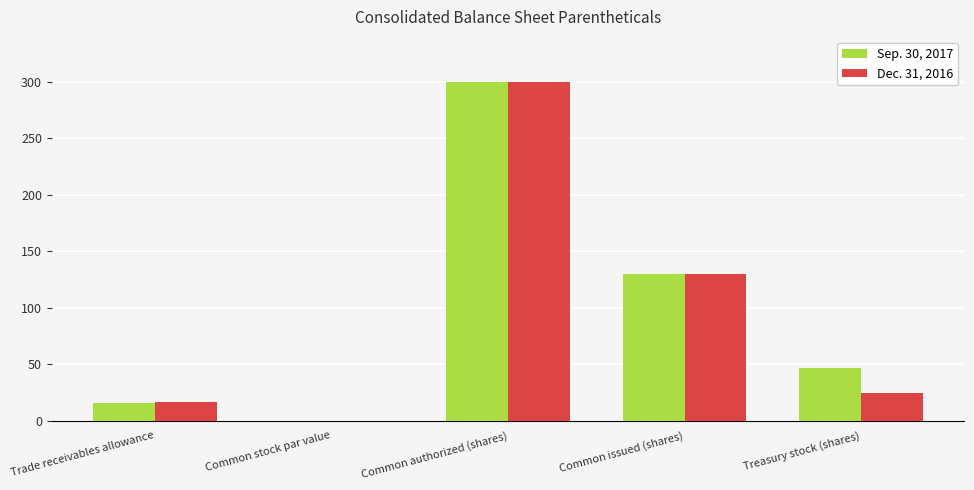

Between Common authorized (shares) and Treasury stock (shares), which series saw the biggest shift?

Dec. 31, 2016